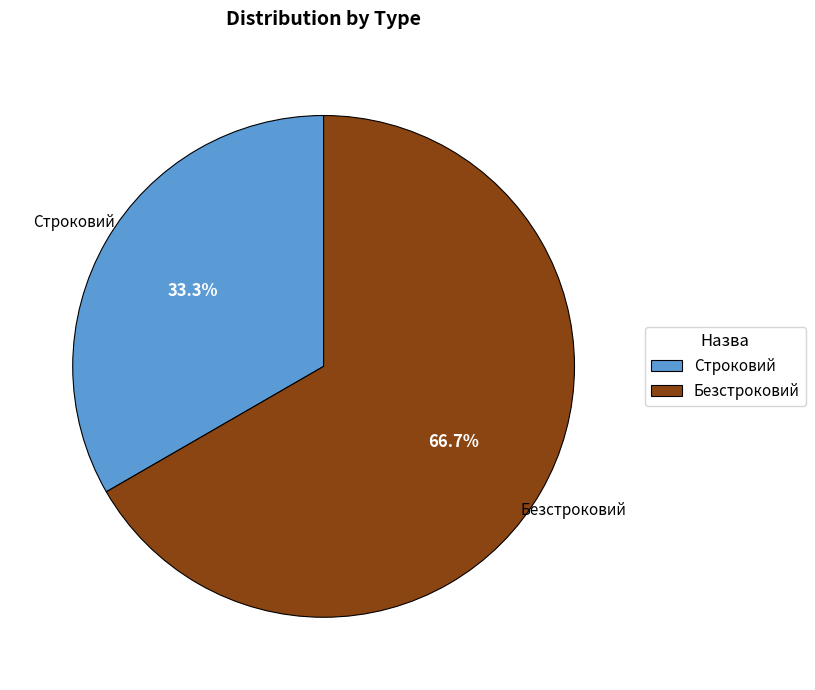

What is the ratio of the value at Безстроковий to the value at Строковий?

2.0